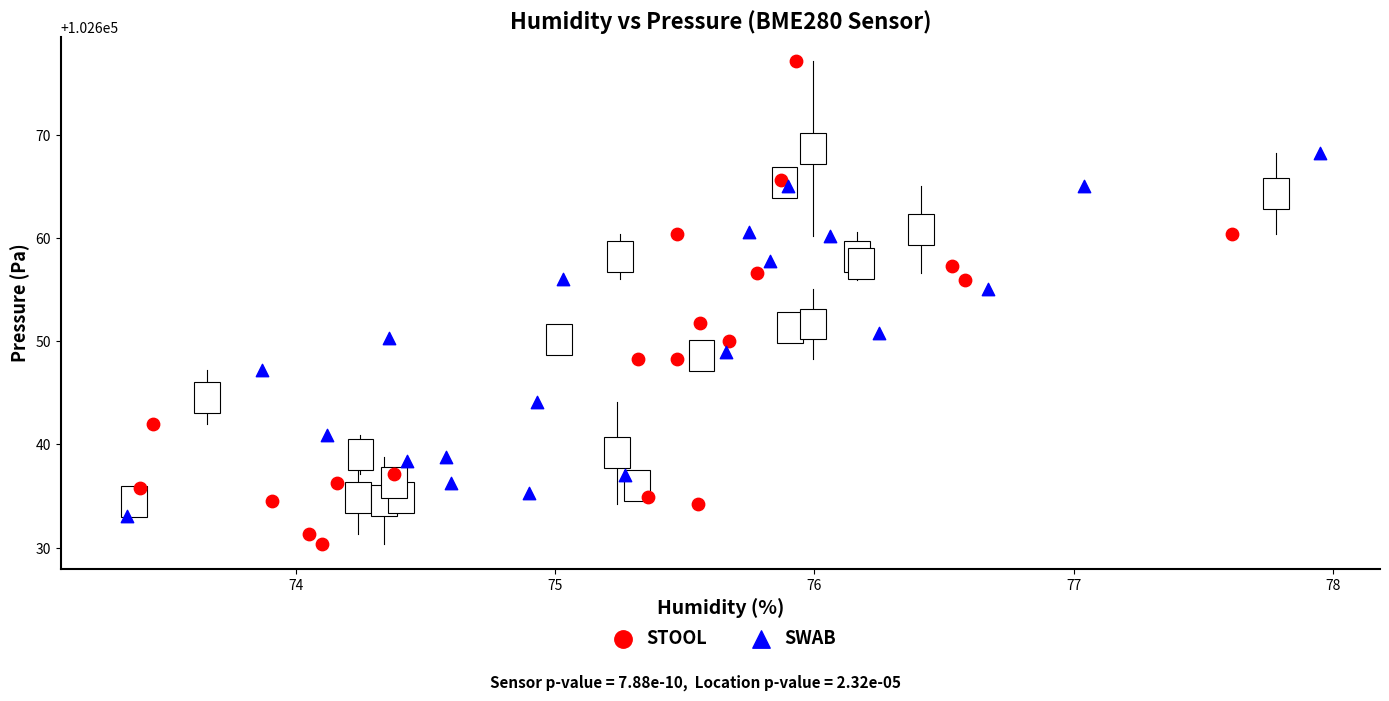

Which series contains the highest Y value?

STOOL